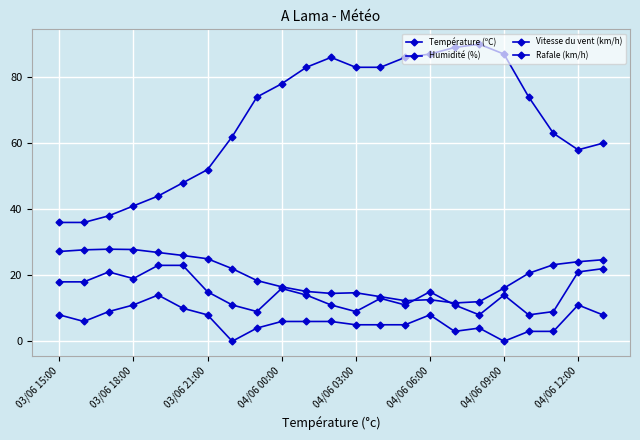

Reading left to right, transcribe all the data shown in this chart.

Température (ºC): 27.2	27.7	27.9	27.8	26.9	26.0	25.0	22.0	18.4	16.5	15.1	14.5	14.7	13.5	12.3	12.6	11.6	12.0	16.1	20.6	23.2	24.1	24.7
Humidité (%): 36.0	36.0	38.0	41.0	44.0	48.0	52.0	62.0	74.0	78.0	83.0	86.0	83.0	83.0	86.0	87.0	89.0	90.0	87.0	74.0	63.0	58.0	60.0
Vitesse du vent (km/h): 8.0	6.0	9.0	11.0	14.0	10.0	8.0	0.0	4.0	6.0	6.0	6.0	5.0	5.0	5.0	8.0	3.0	4.0	0.0	3.0	3.0	11.0	8.0
Rafale (km/h): 18.0	18.0	21.0	19.0	23.0	23.0	15.0	11.0	9.0	16.0	14.0	11.0	9.0	13.0	11.0	15.0	11.0	8.0	14.0	8.0	9.0	21.0	22.0